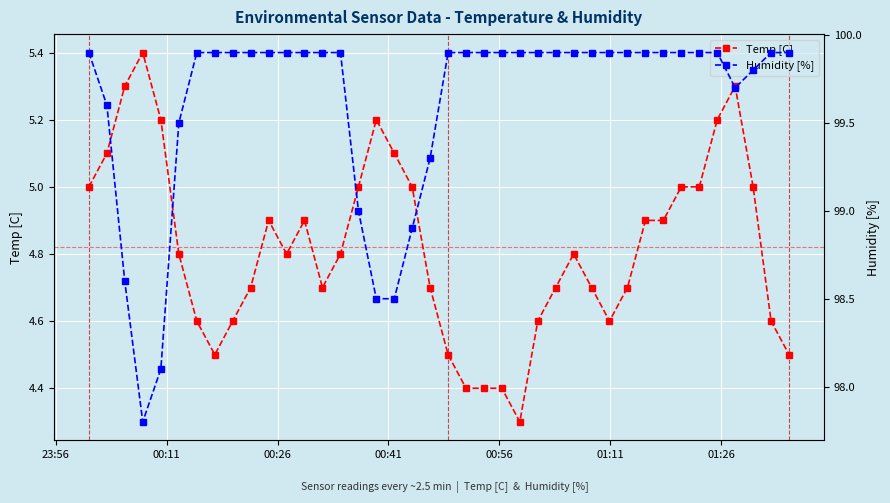

What is the lowest value of the Temp [C] series?

4.3